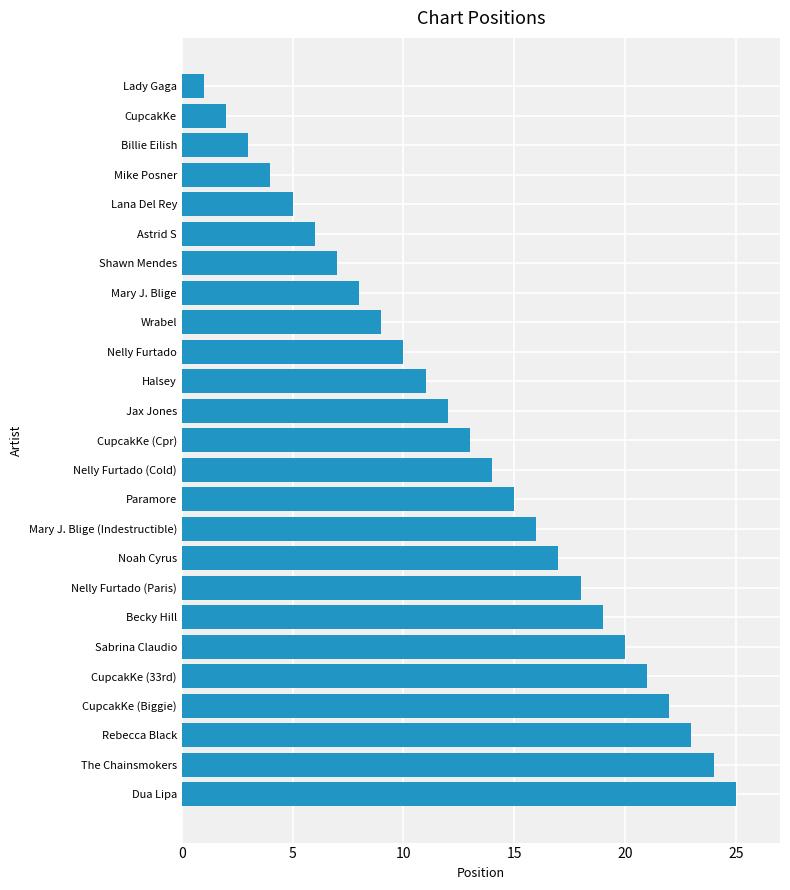

Are the bars grouped side by side (vs. stacked)?

No